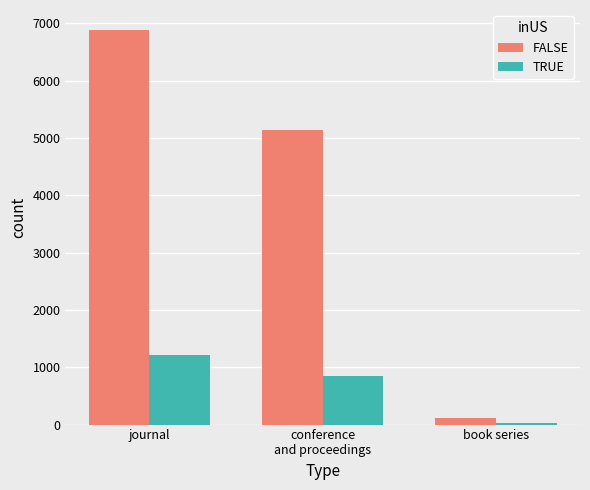

Does the chart contain stacked bars?

No